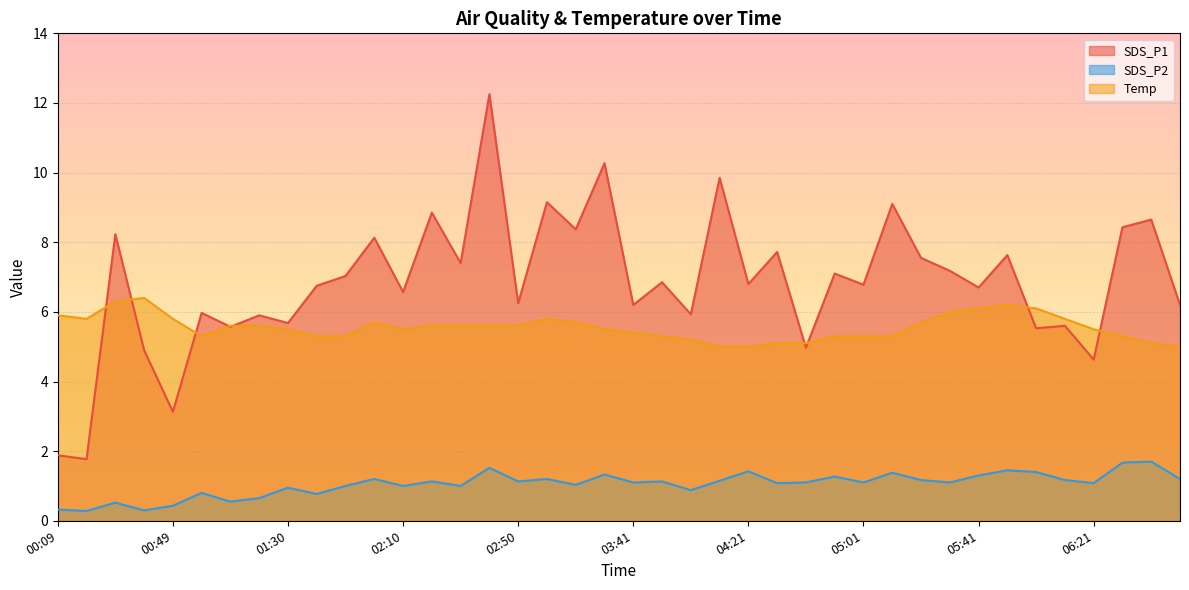

What is the average value of the SDS_P2 series?

1.0